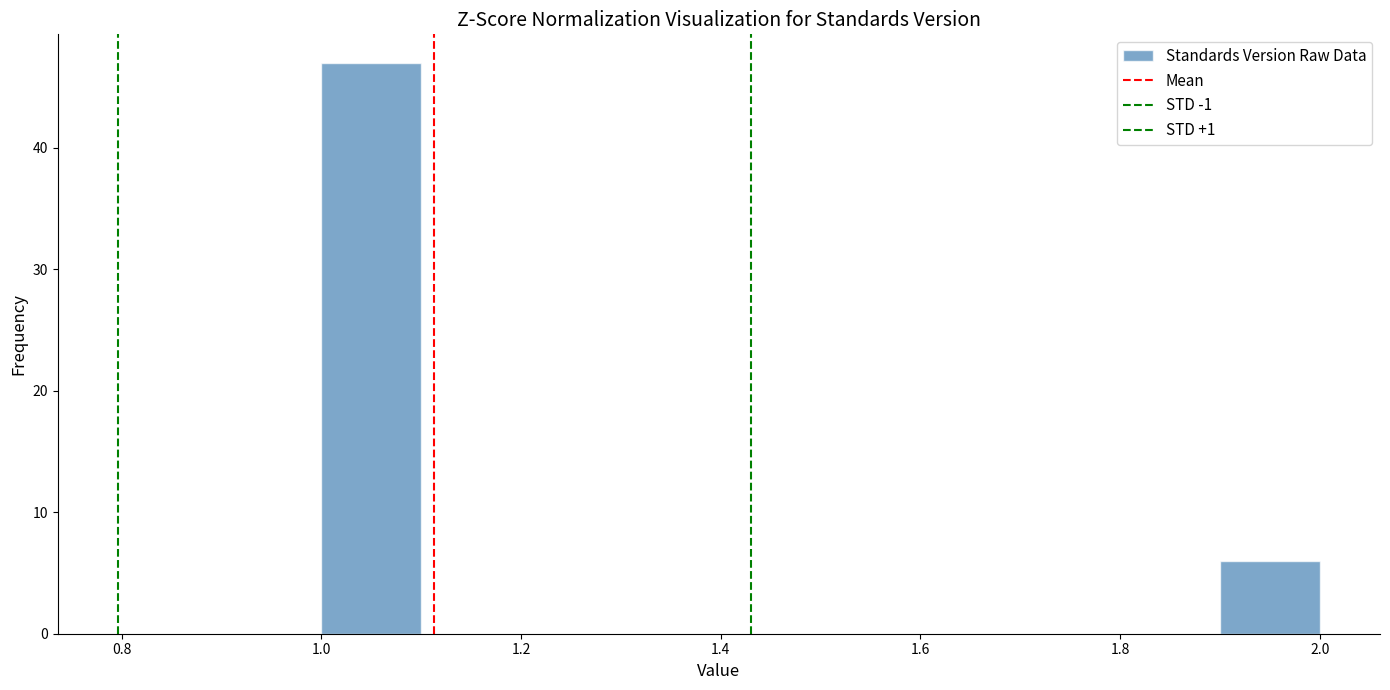

What is the height of the bar covering 1.9 to 2.0 on the x-axis? The values are not printed on the chart, so give them approximately, as read against the axis.

6